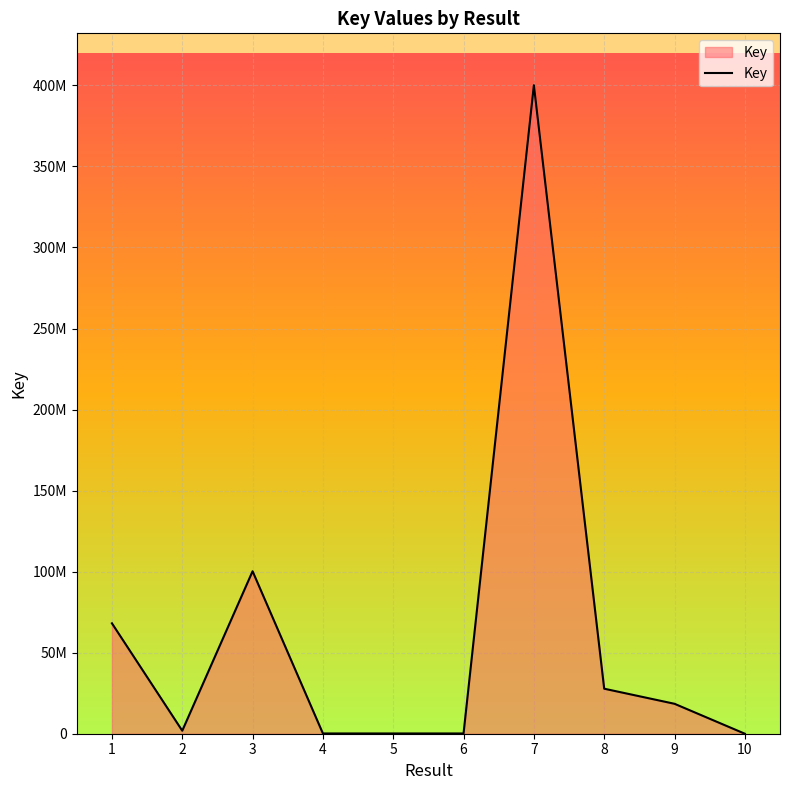

Is this an area chart (filled region under the line)?

Yes